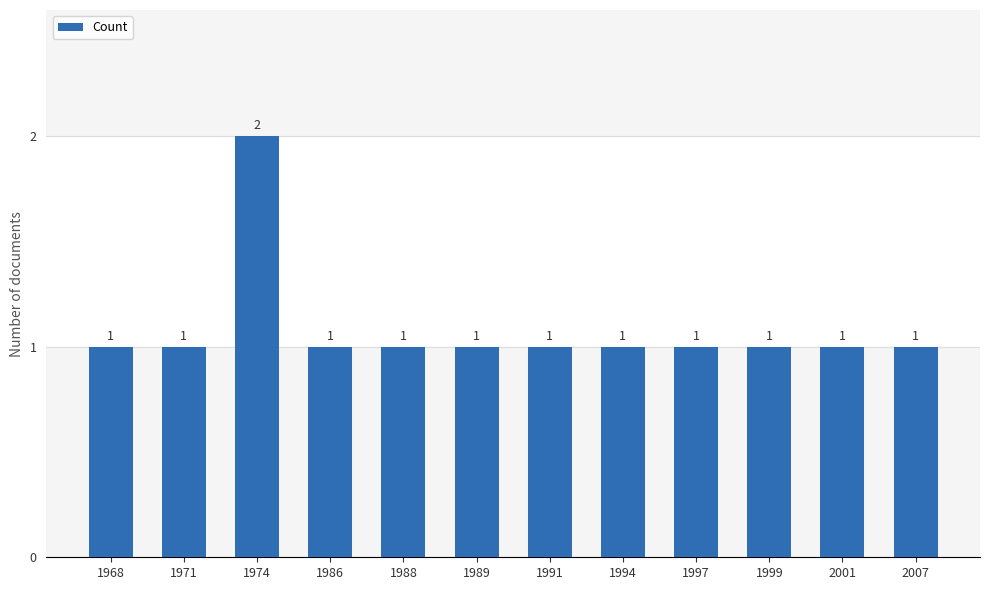

Reading left to right, extract all data points from this chart.

1	1	2	1	1	1	1	1	1	1	1	1